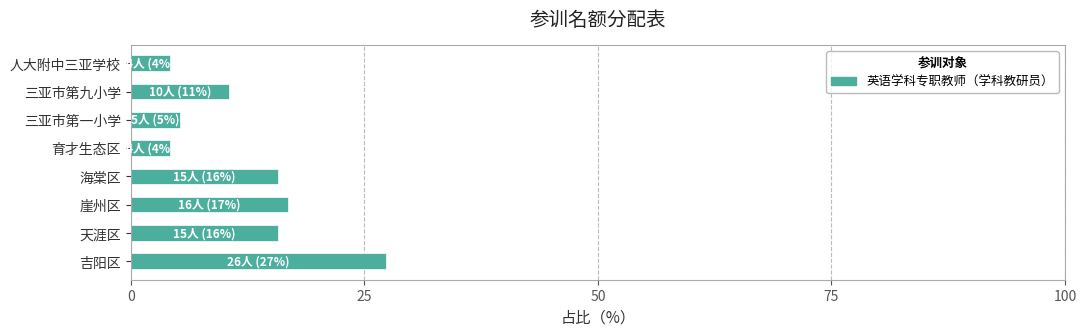

What is the change in value from 吉阳区 to 海棠区?

-11.6